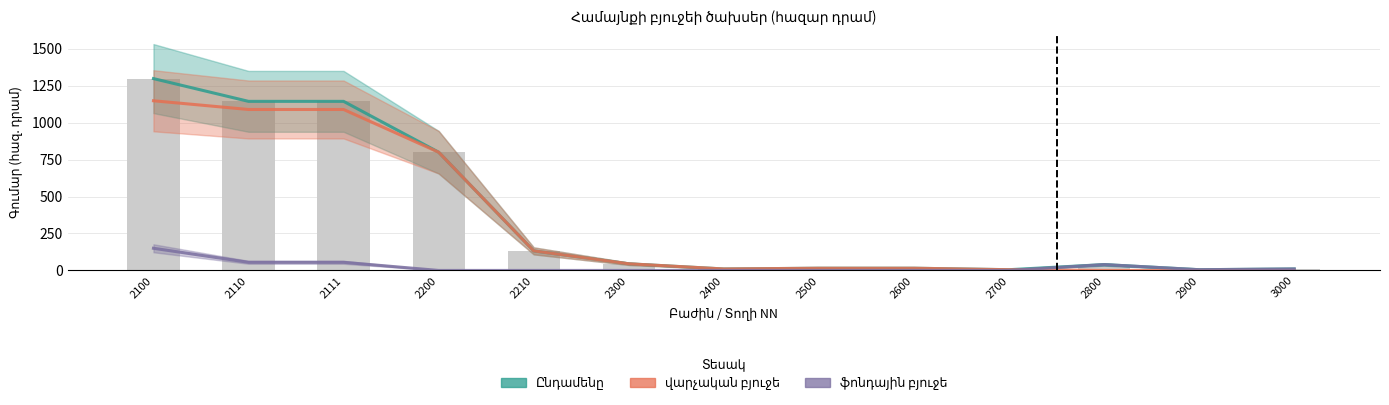

Is it true that Ընդամենը equals 79.6 at 2300?

False